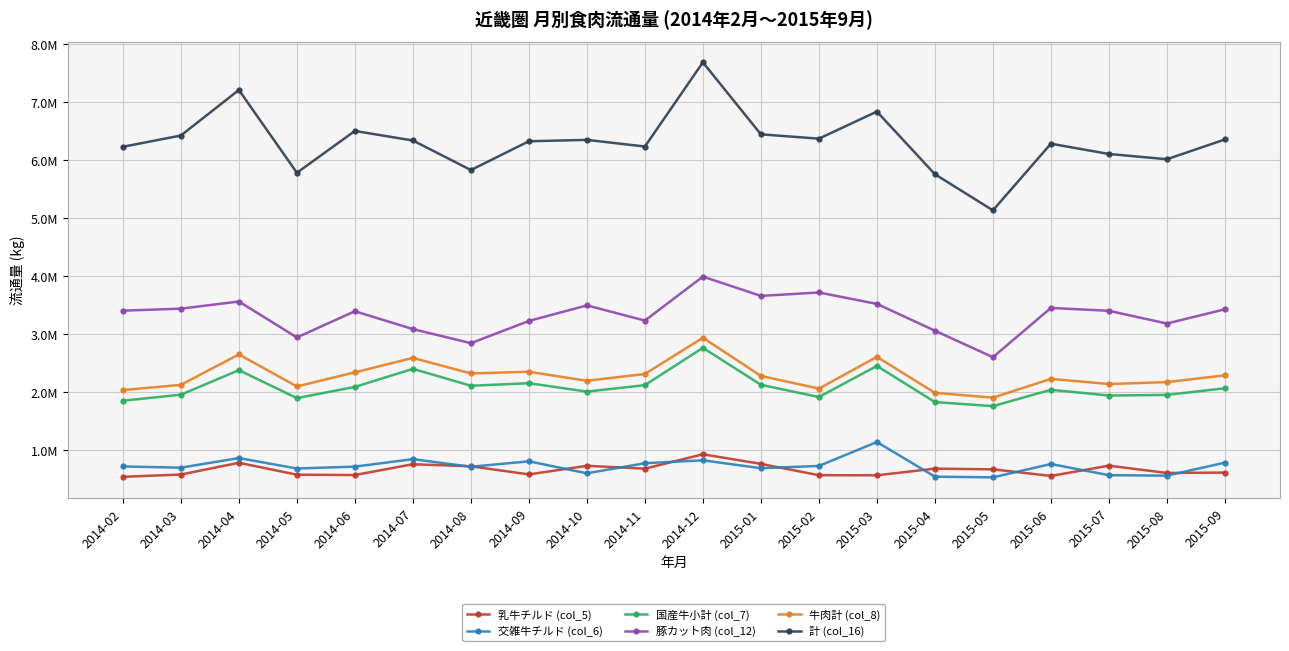

Does the chart have visible grid lines?

Yes